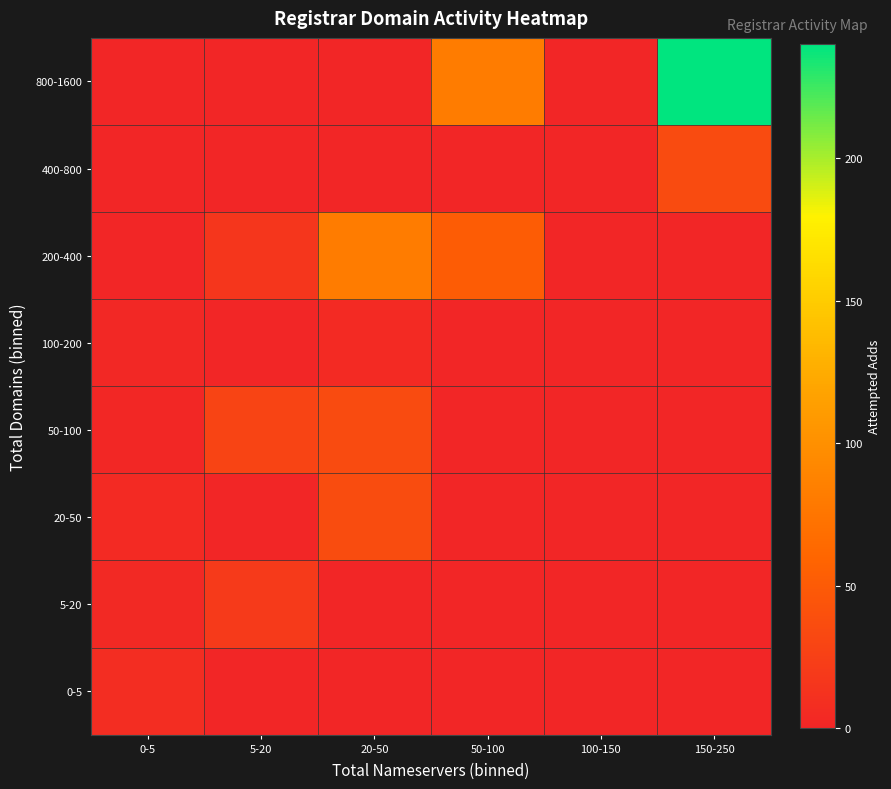

At how many categories does at least one series exceed 209?

1